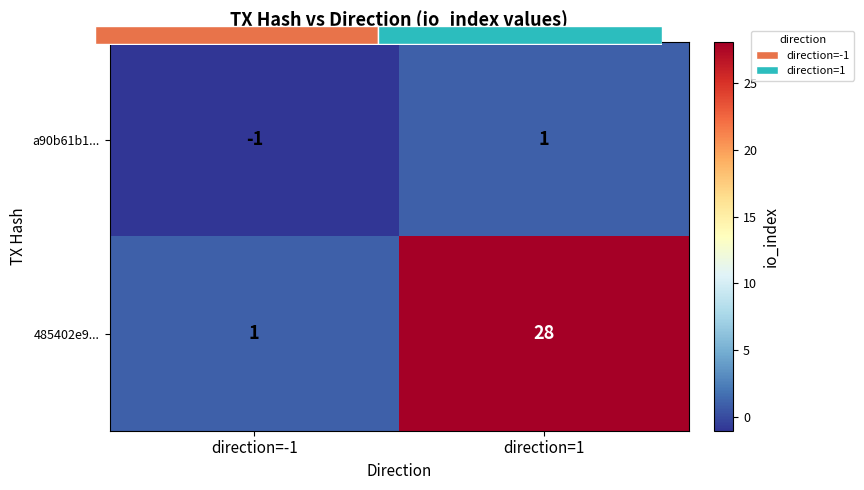

What is the approximate value of a90b61b1... at direction=-1?

-1